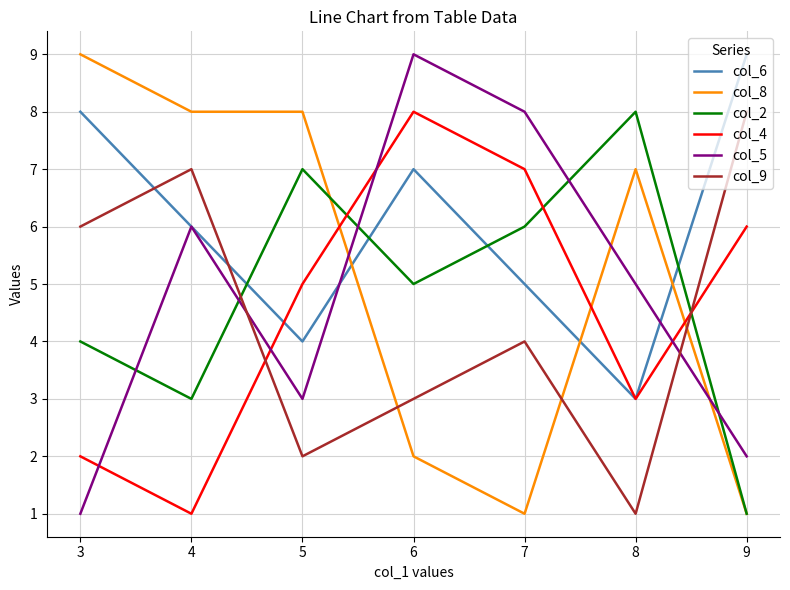

Between which two adjacent categories do col_5 and col_2 first intersect?

3 and 4